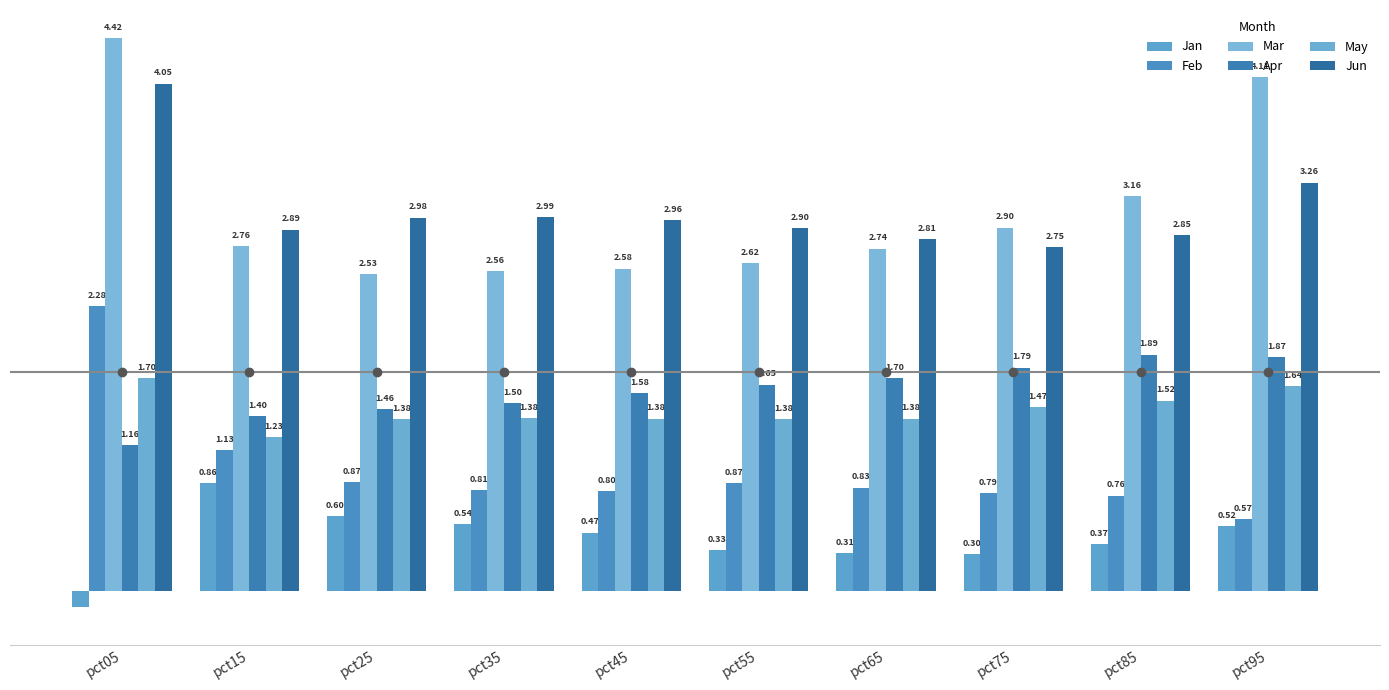

Are the bars horizontal?

No